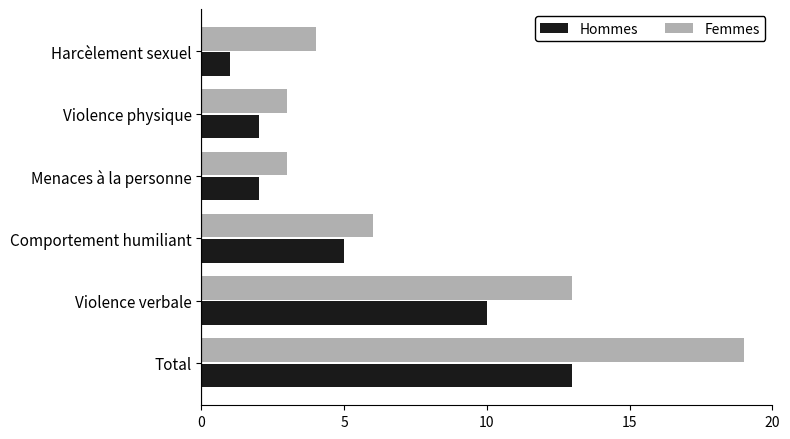

True or false: Hommes has a value of 3 at Menaces à la personne.

False